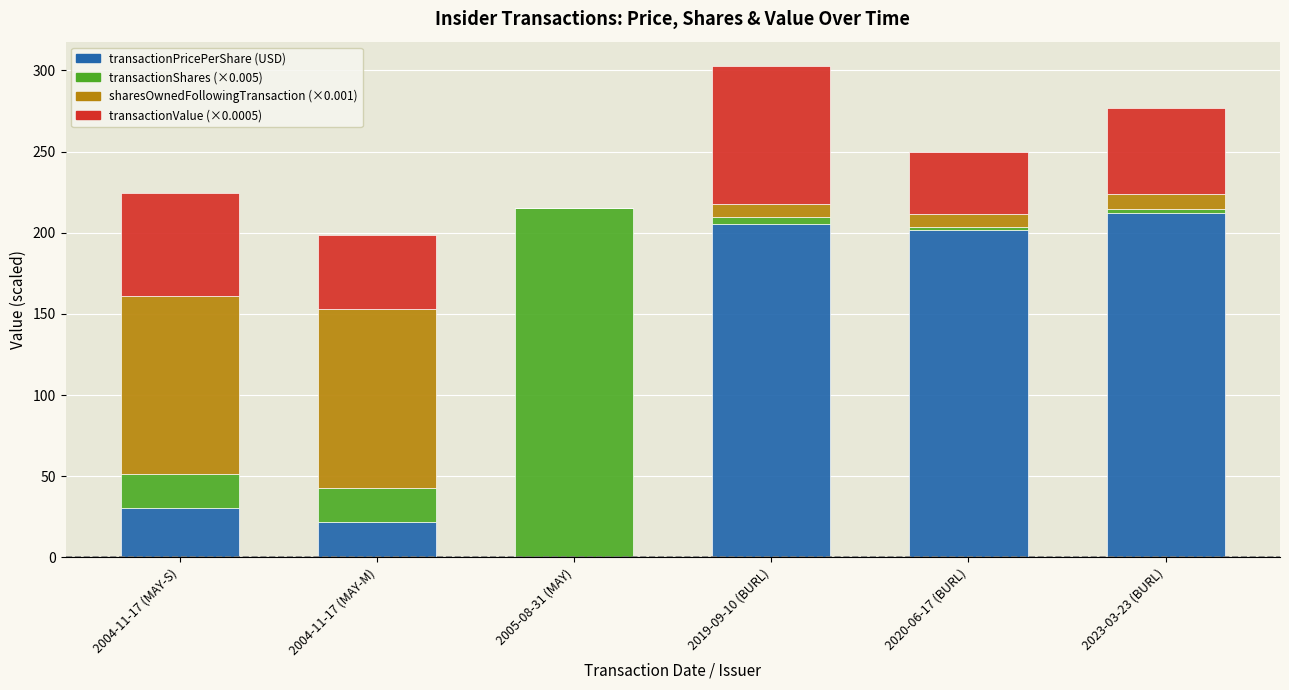

At which category is the sum across all series the highest?

2019-09-10 (BURL)